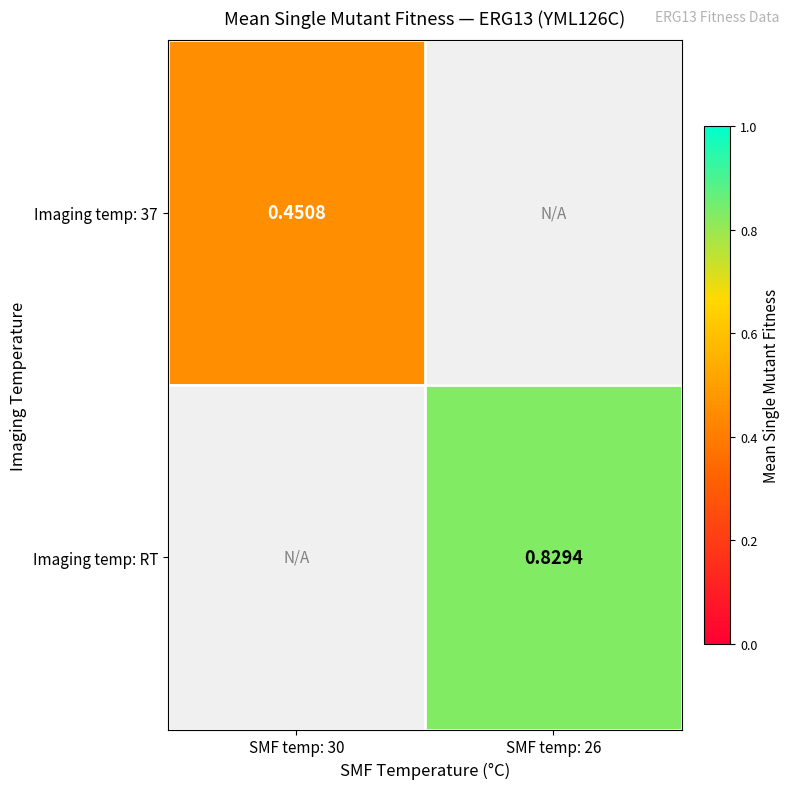

What is the smallest value displayed?

0.5